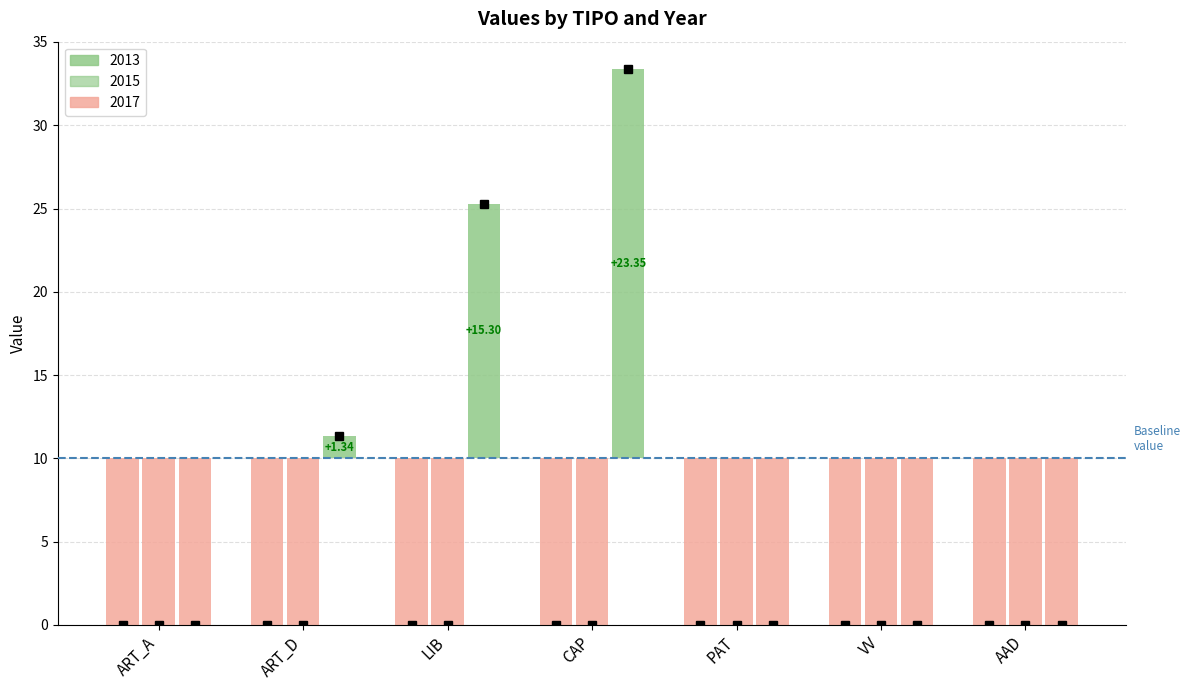

Which series changed the most between ART_A and VV?

2013